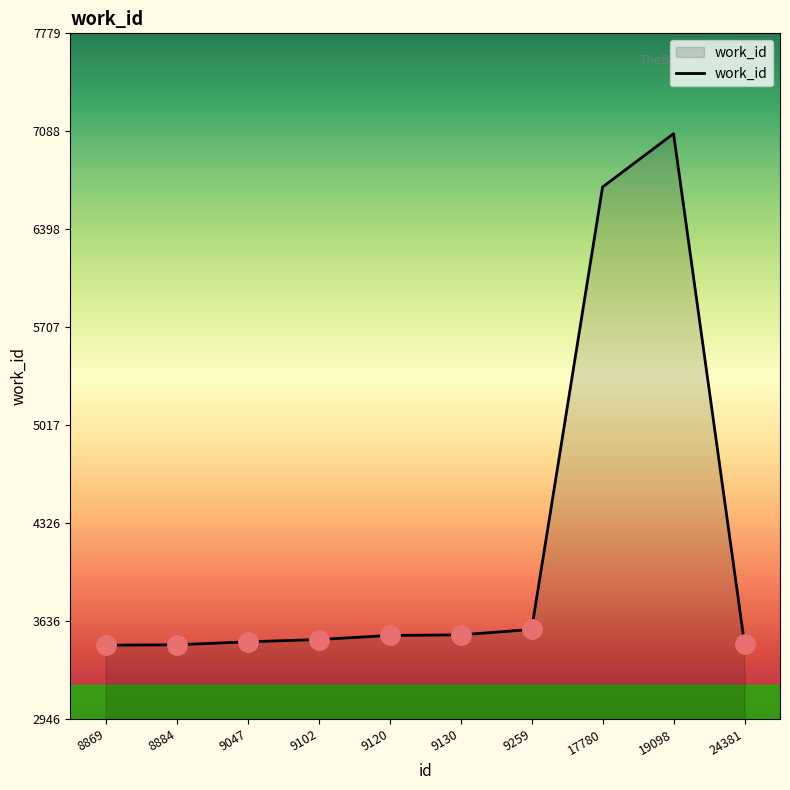

True or false: the data shows 5428 at 24381.

False